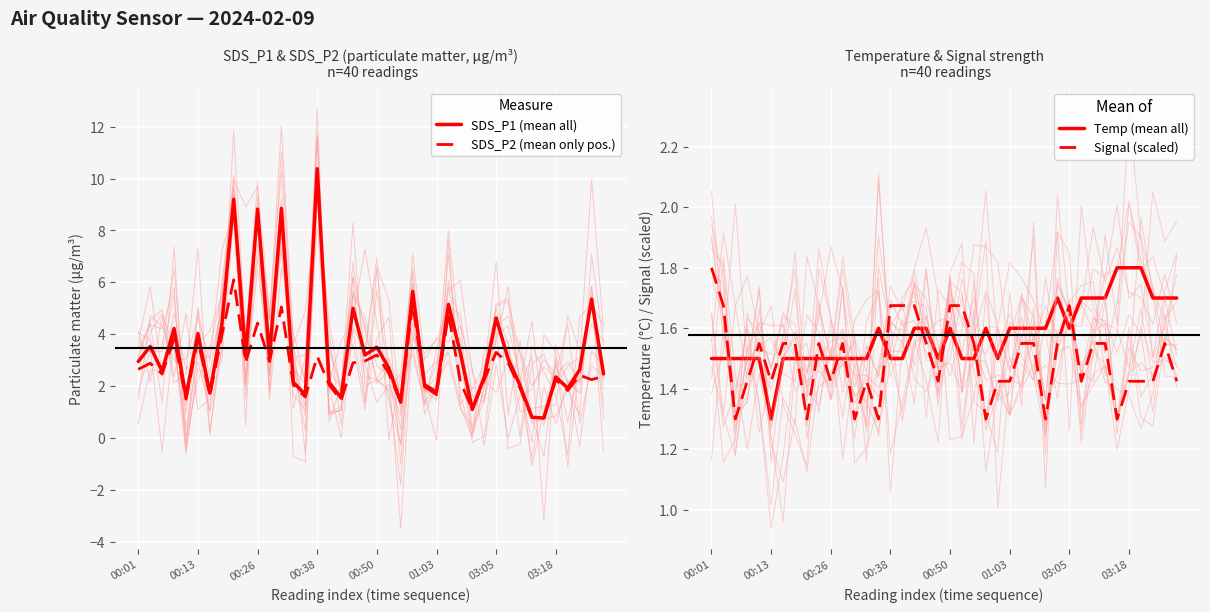

What is the minimum value for Temp (mean all)?

1.3